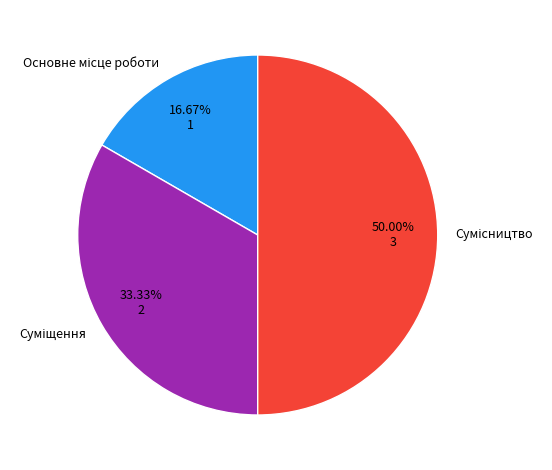

How many slices are in this pie chart?

3